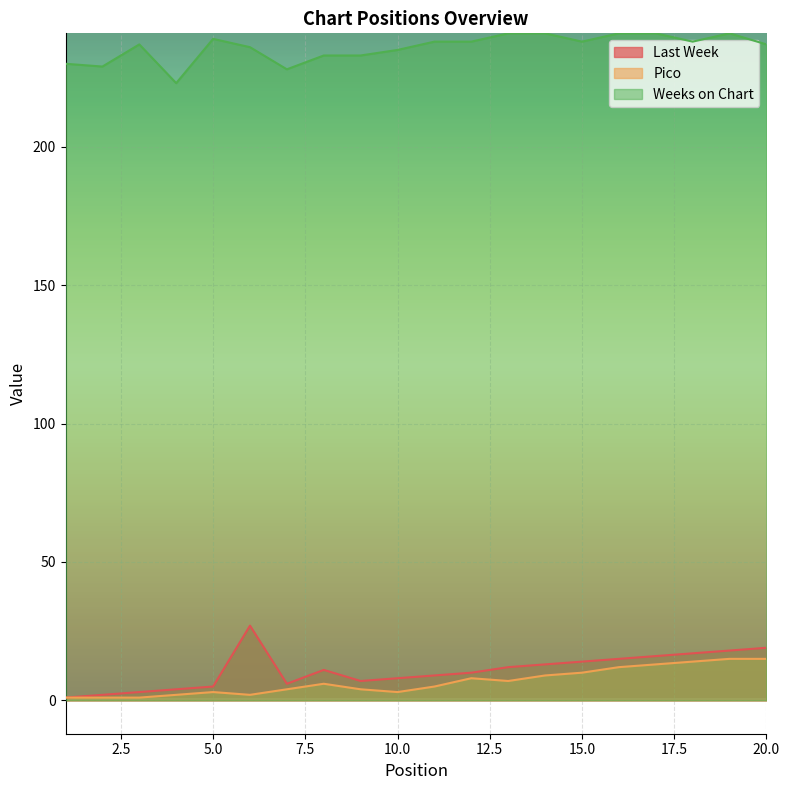

Rank the categories by Pico value from highest to lowest.

19, 20, 18, 17, 16, 15, 14, 12, 13, 8, 11, 7, 9, 5, 10, 4, 6, 1, 2, 3